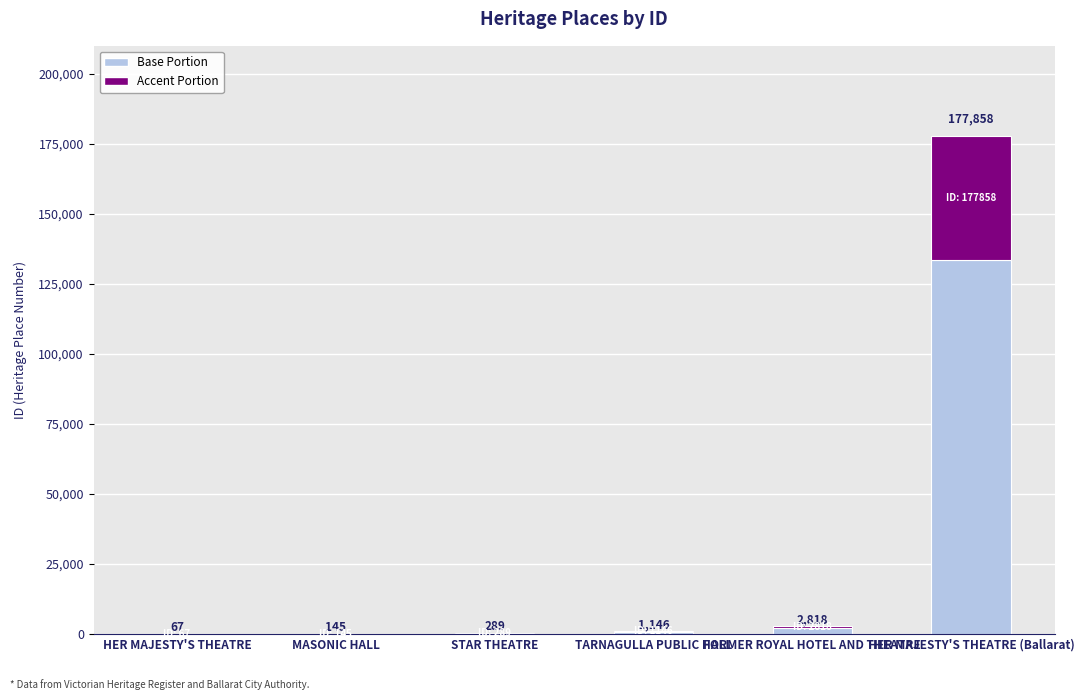

What are all the series names shown in the legend?

Base Portion, Accent Portion